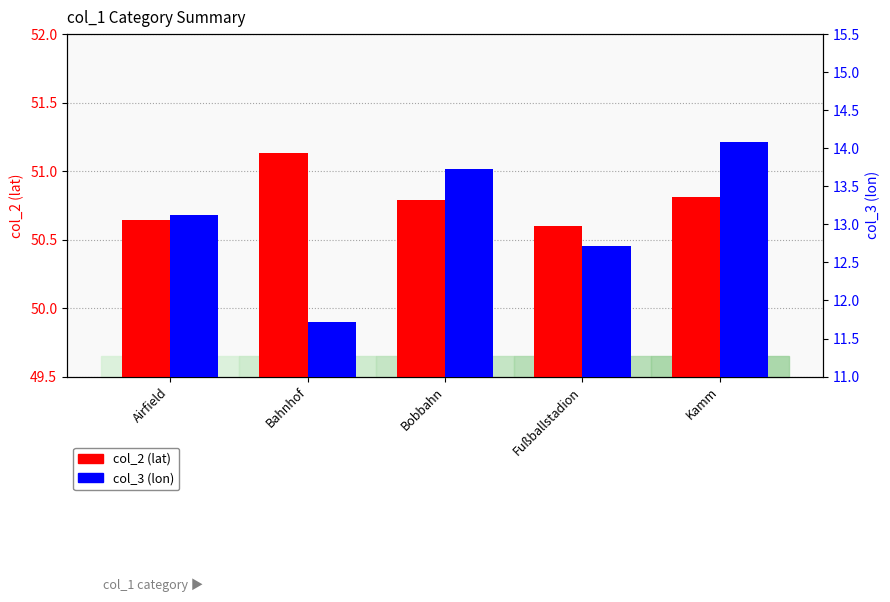

How many bars are there in total?

10